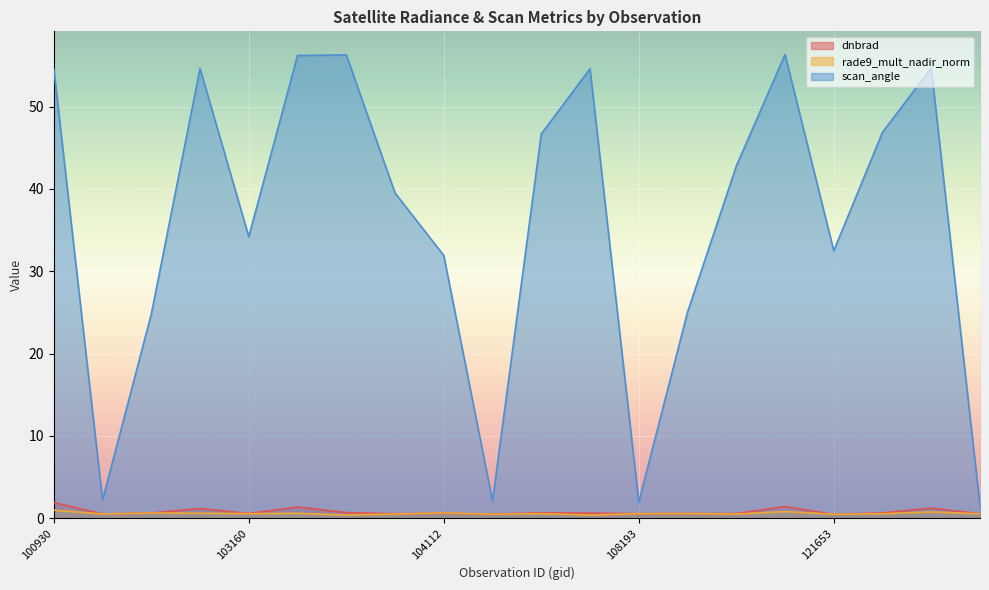

Reading left to right, transcribe all the data shown in this chart.

dnbrad: 1.9	0.5	0.6	1.2	0.6	1.4	0.7	0.5	0.6	0.5	0.6	0.6	0.6	0.6	0.6	1.4	0.5	0.6	1.2	0.5
rade9_mult_nadir_norm: 1.0	0.5	0.6	0.6	0.6	0.6	0.4	0.5	0.6	0.5	0.6	0.4	0.6	0.6	0.5	0.8	0.5	0.5	0.8	0.5
scan_angle: 54.6	2.2	24.8	54.6	34.2	56.2	56.3	39.5	31.9	2.1	46.7	54.6	2.0	25.0	42.8	56.3	32.5	46.9	54.7	1.5